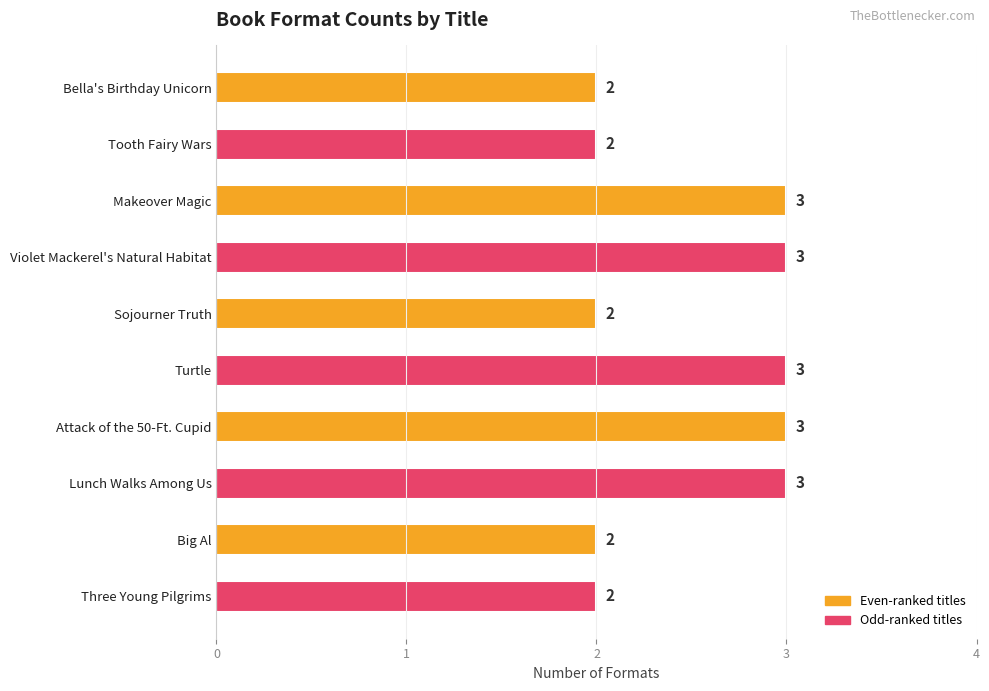

What is the maximum value shown in the chart?

3